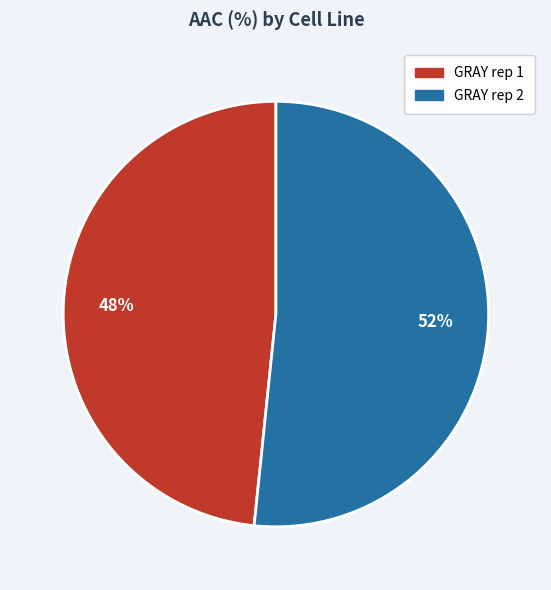

What is the smallest slice in the pie chart?

GRAY rep 1